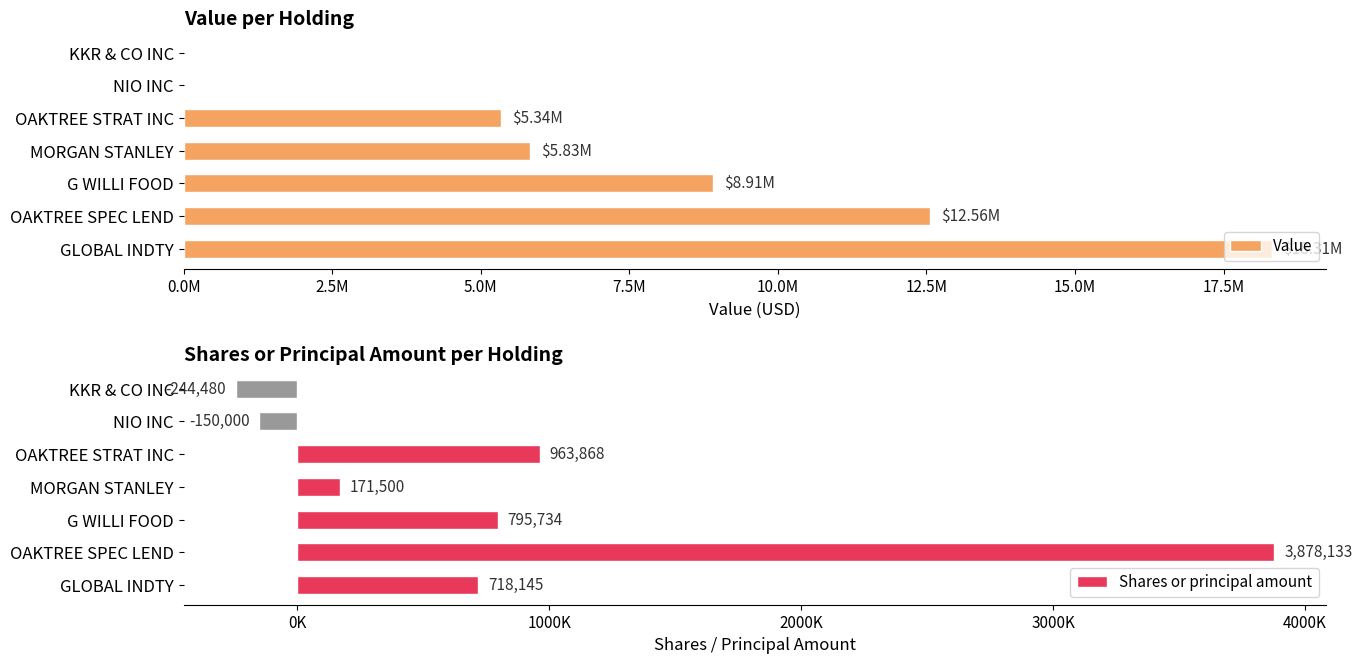

How many data points in Value are less than 5831000?

3